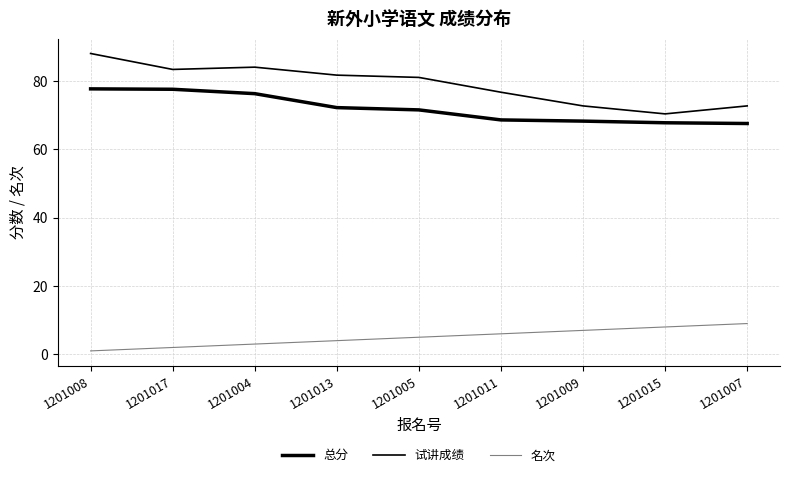

The value of 名次 at 1201015 is 8.0. True or false?

True